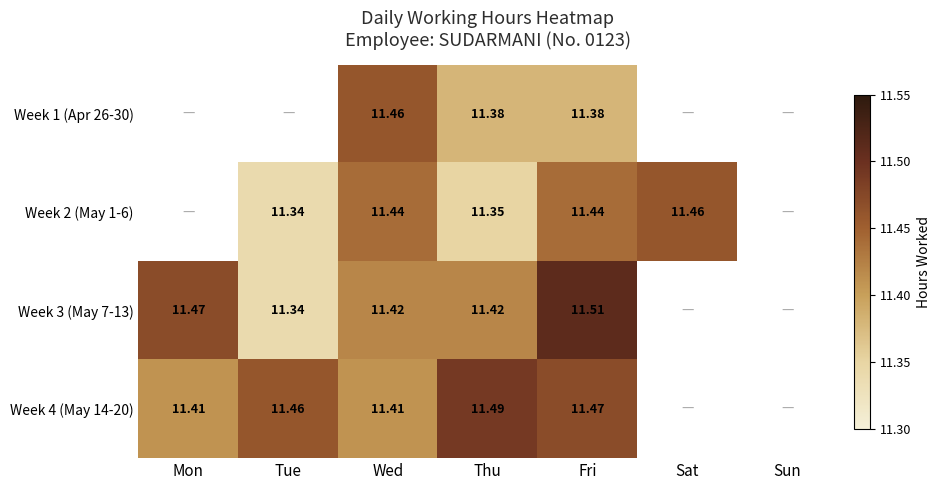

At how many categories does at least one series exceed 3?

6